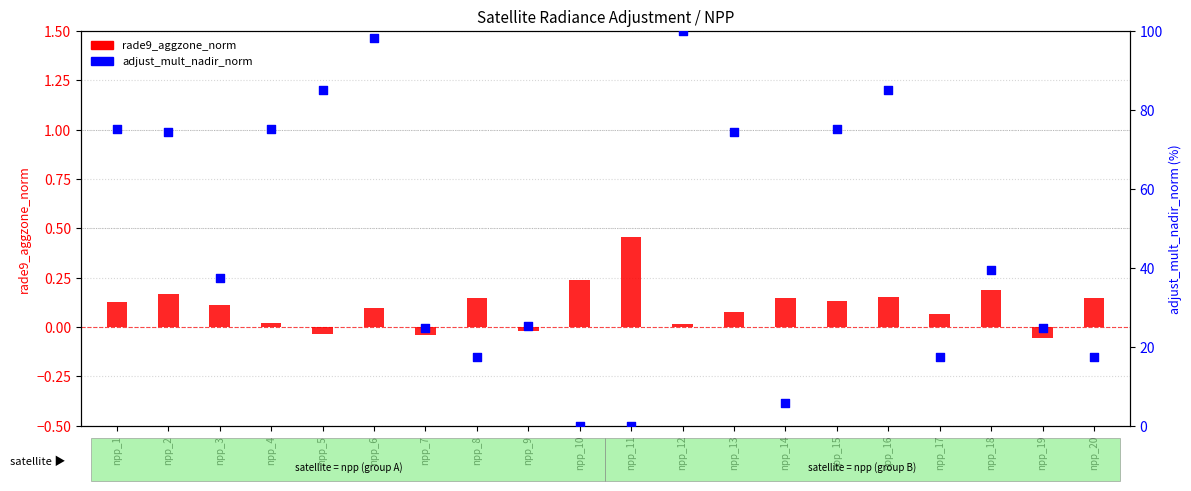

Which series reaches the maximum Y coordinate?

adjust_mult_nadir_norm